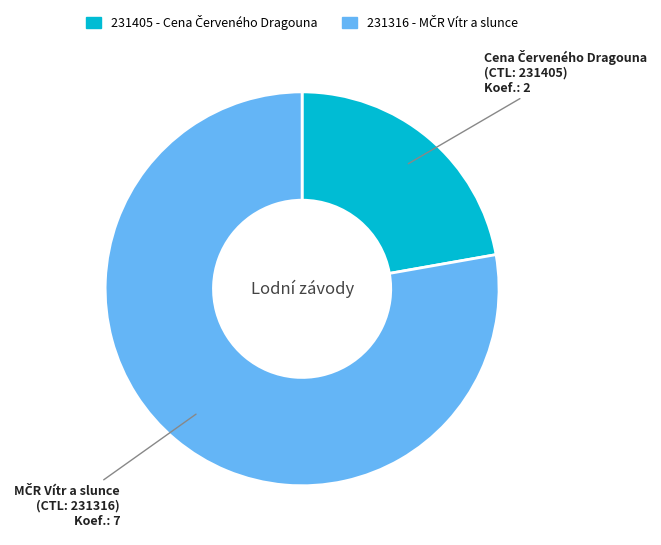

Is the sum of 231405 and 231316 greater than half?

Yes